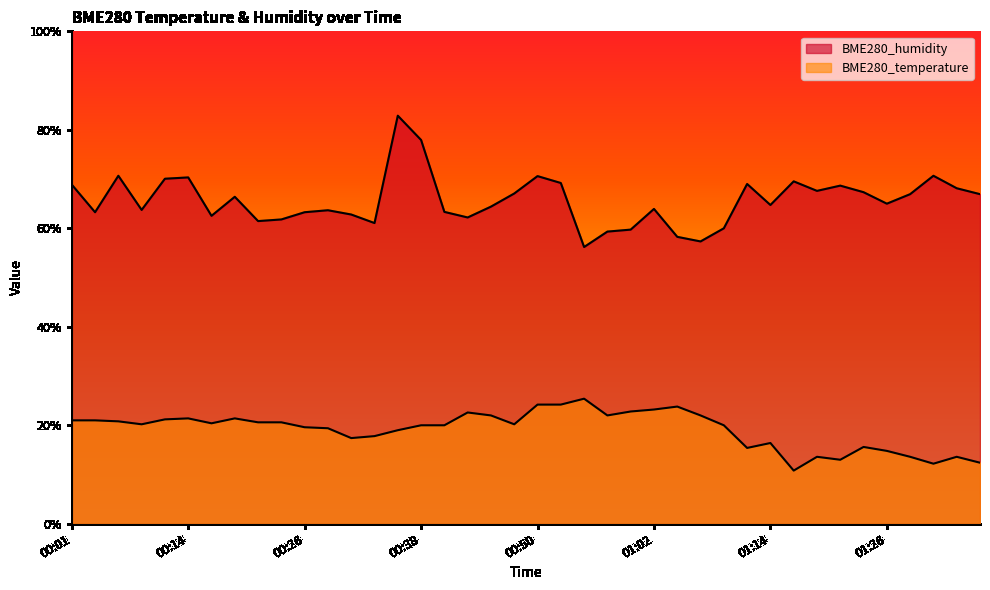

At how many categories does at least one series exceed 28?

40